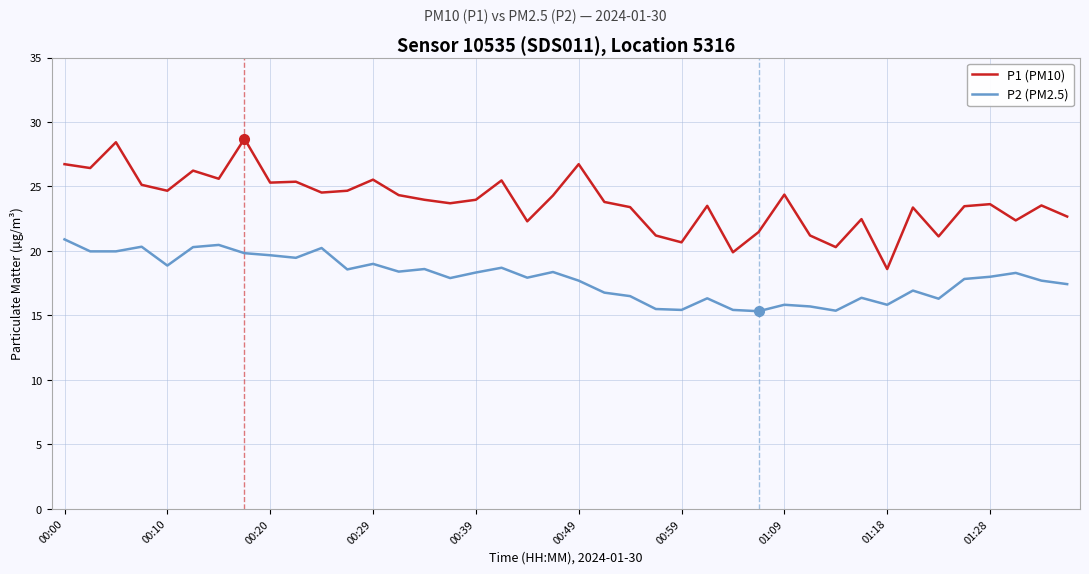

What is the minimum value for P2 (PM2.5)?

15.3